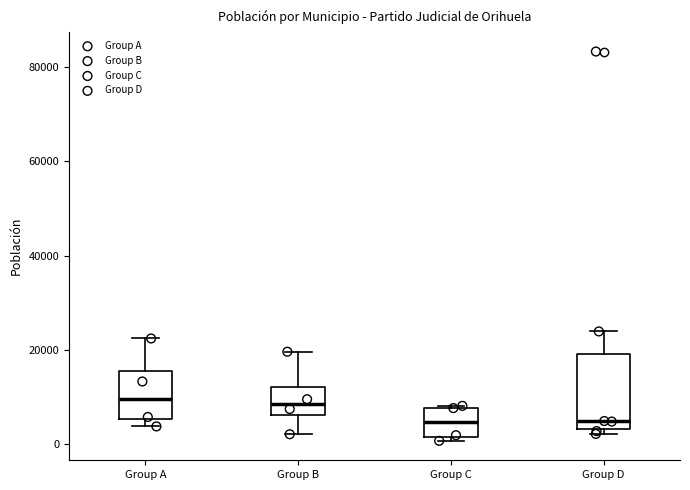

Reading left to right, transcribe this box plot: for each box, give where its median line is, the range the box spans, and where its two whiskers end, as read against the y-axis. The values are not printed on the chart, so give them approximately, as read against the axis.

Group A: median 10000, box 6000 to 16000, whiskers 4000 to 22000
Group B: median 8000, box 6000 to 12000, whiskers 2000 to 20000
Group C: median 4000, box 2000 to 8000, whiskers 0 to 8000
Group D: median 4000 (just above the box's lower edge), box 4000 to 20000, whiskers 2000 to 24000